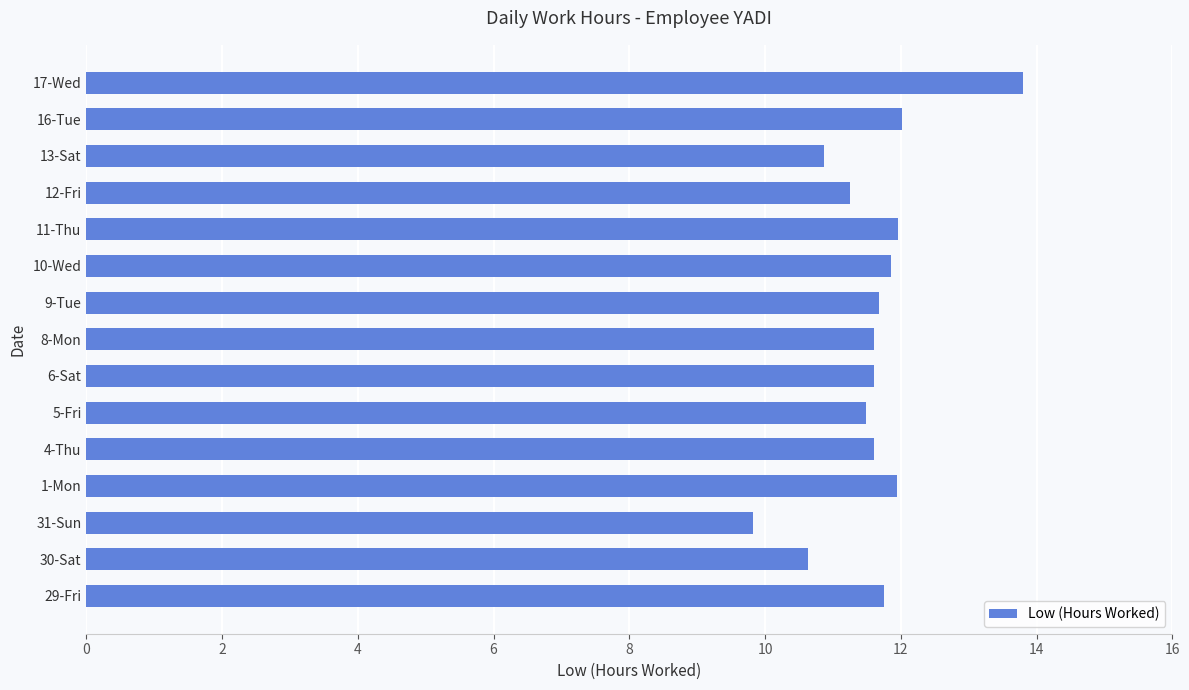

True or false: the data shows 12.0 at 16-Tue.

True